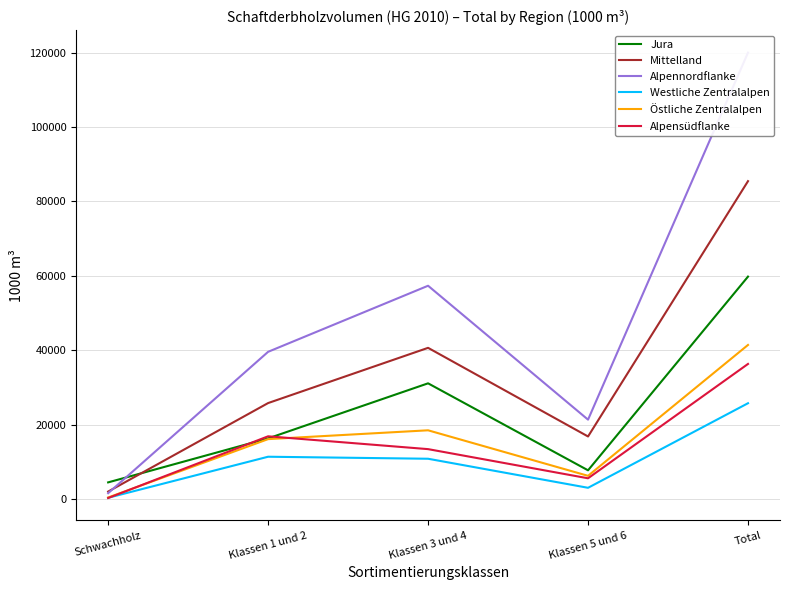

True or false: Westliche Zentralalpen has a value of 45228 at Total.

False